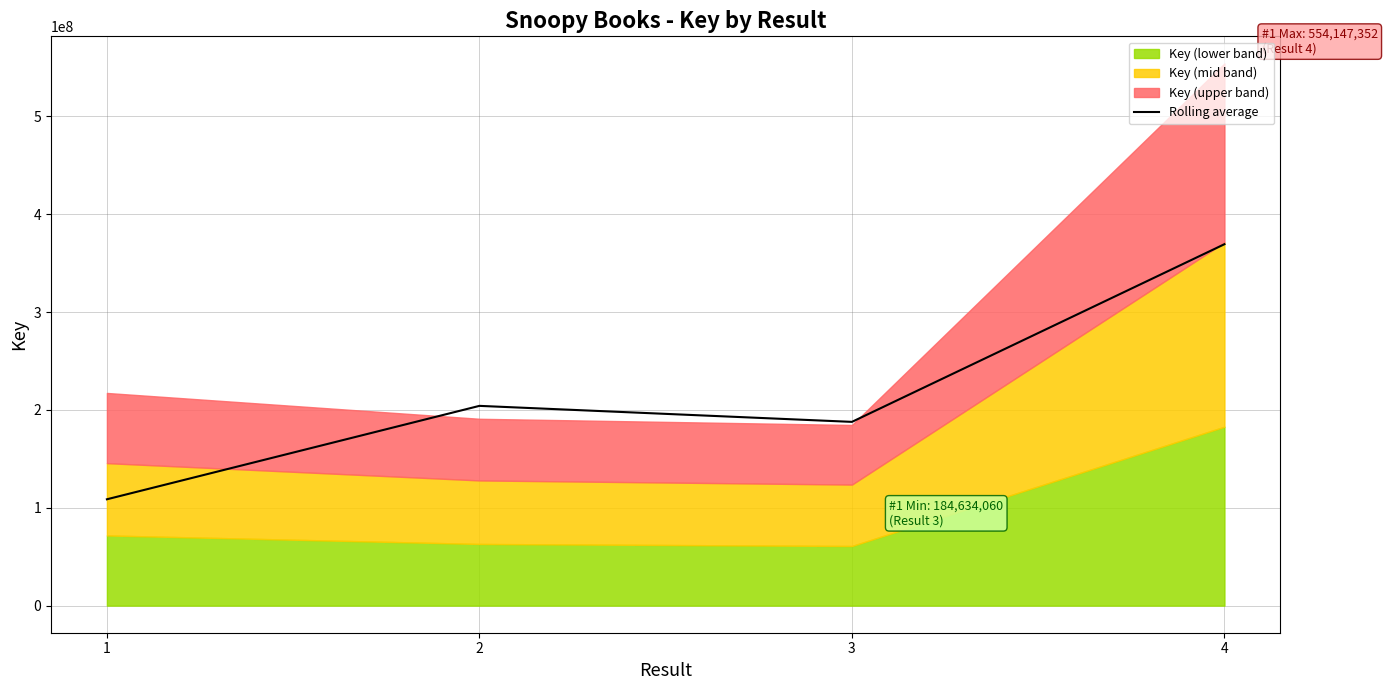

The value of Rolling average at 3 is 38191117. True or false?

False